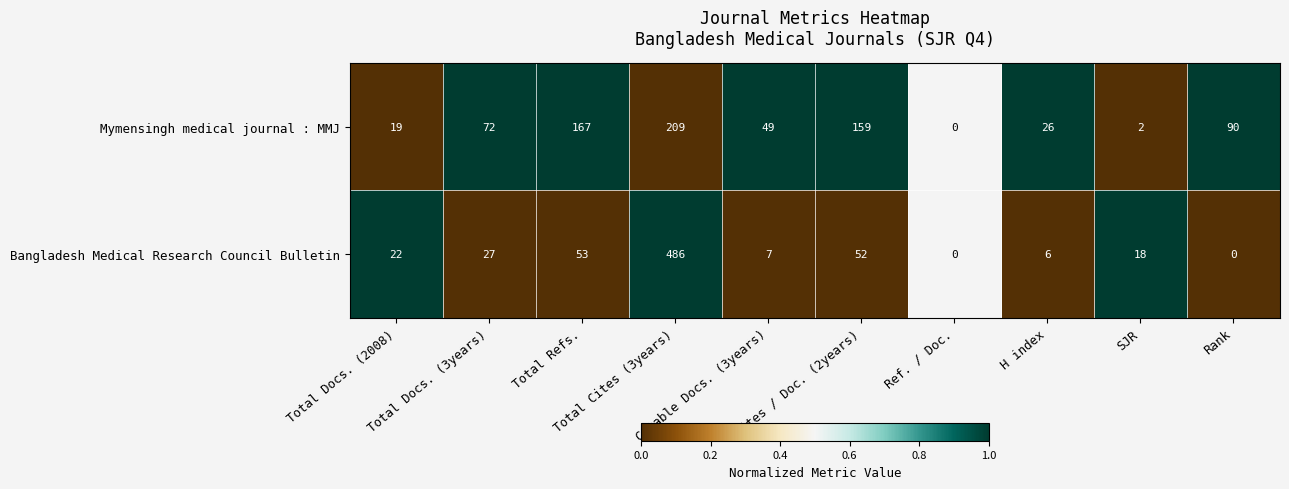

Which series has the largest total across all categories?

Mymensingh medical journal : MMJ